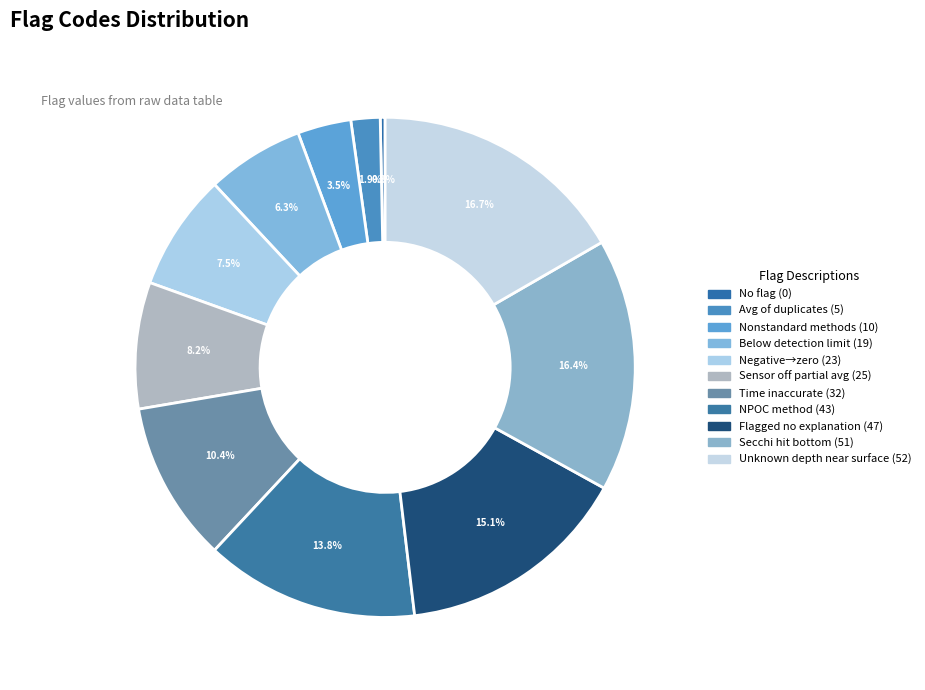

How many slices are in this pie chart?

11